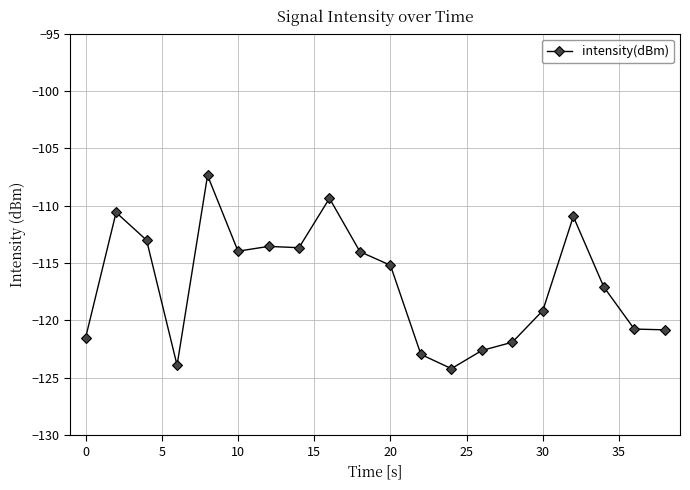

What is the sum of all values?

-2336.6